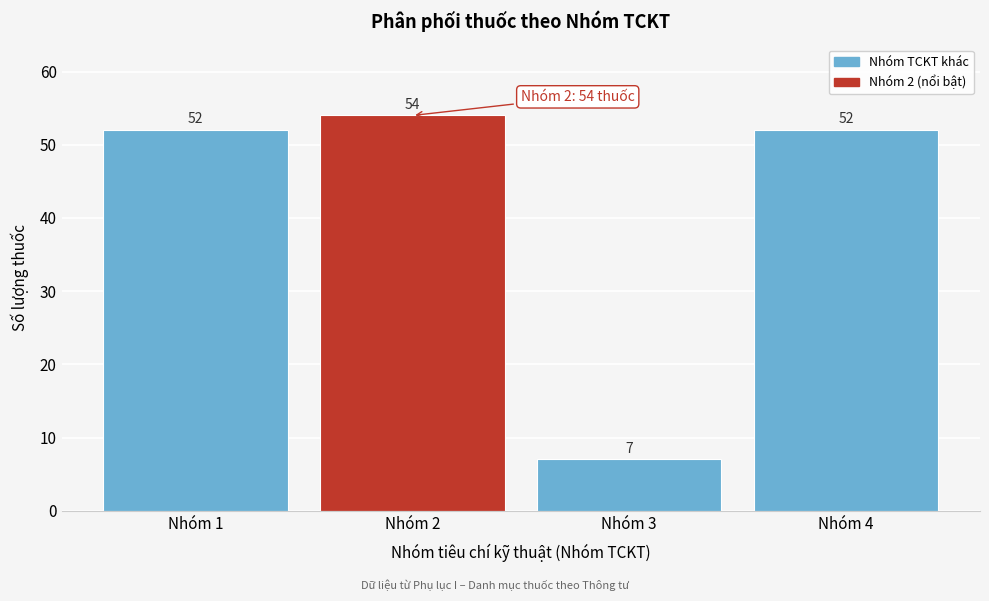

Reading left to right, extract all data points from this chart.

Nhóm 1=52	Nhóm 2=54	Nhóm 3=7	Nhóm 4=52